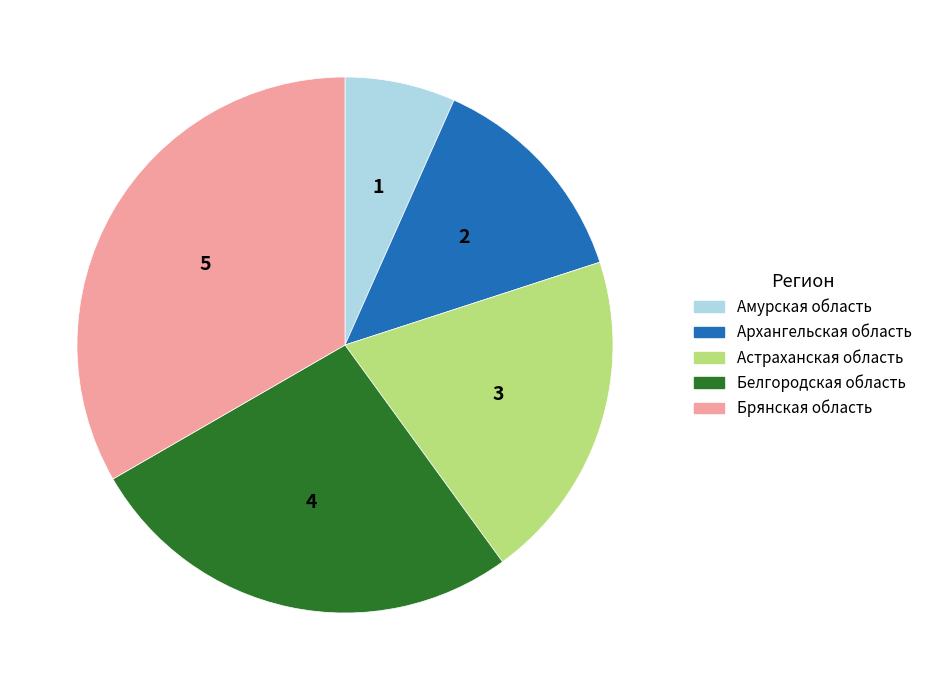

Does Амурская область represent more than half of the total?

No